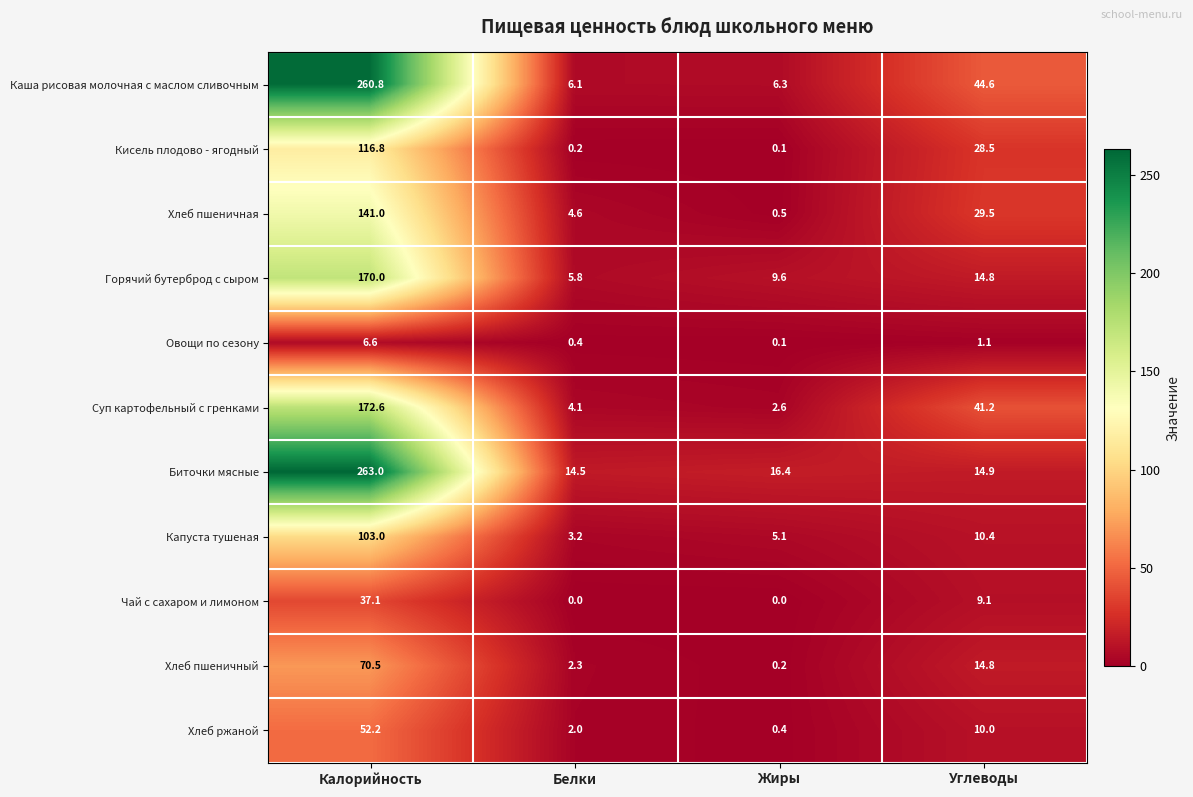

Which category has the highest value in the Кисель плодово - ягодный series?

Калорийность